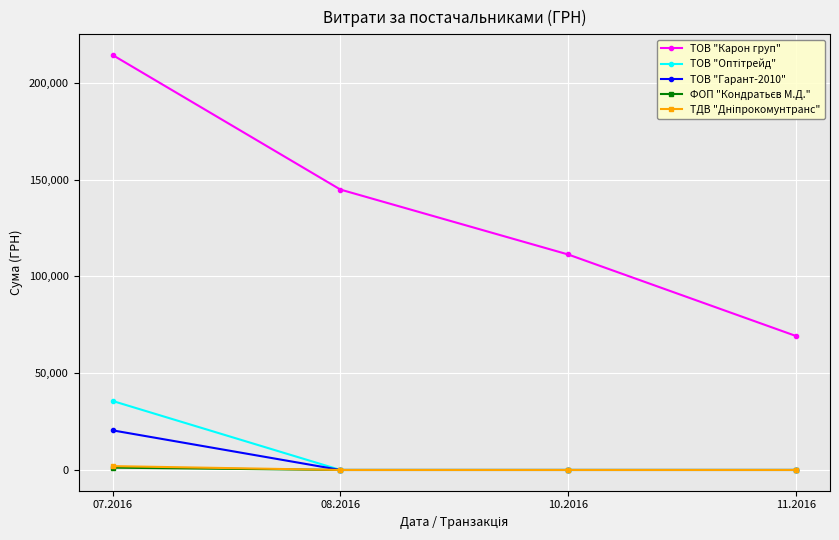

What is the total value across all series at 10.2016?

111346.2